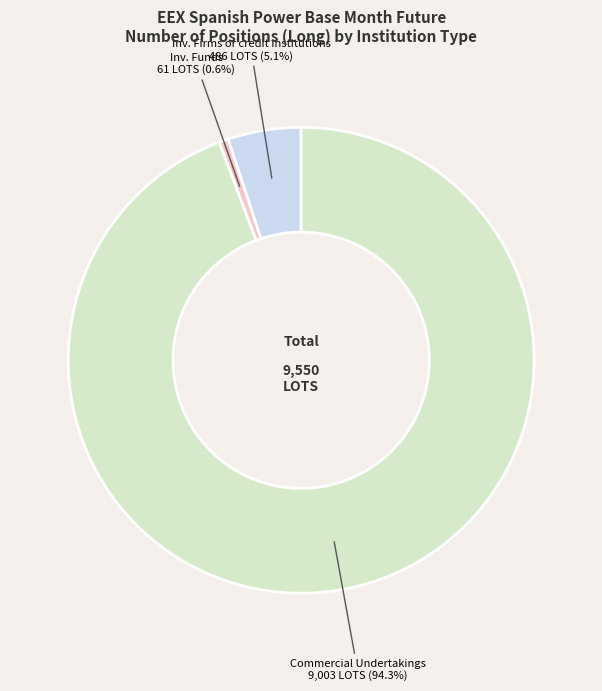

How many segments does this pie chart have?

3